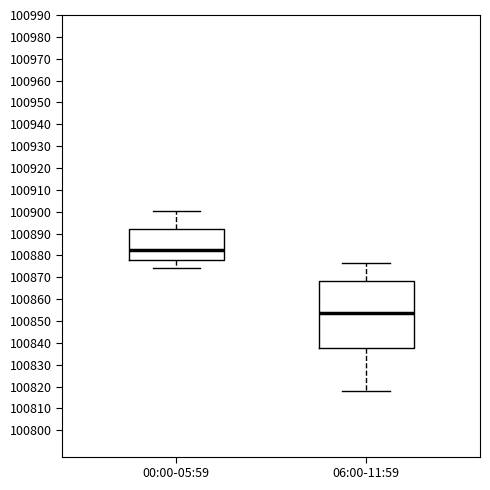

Which box has the lowest median line?

06:00-11:59